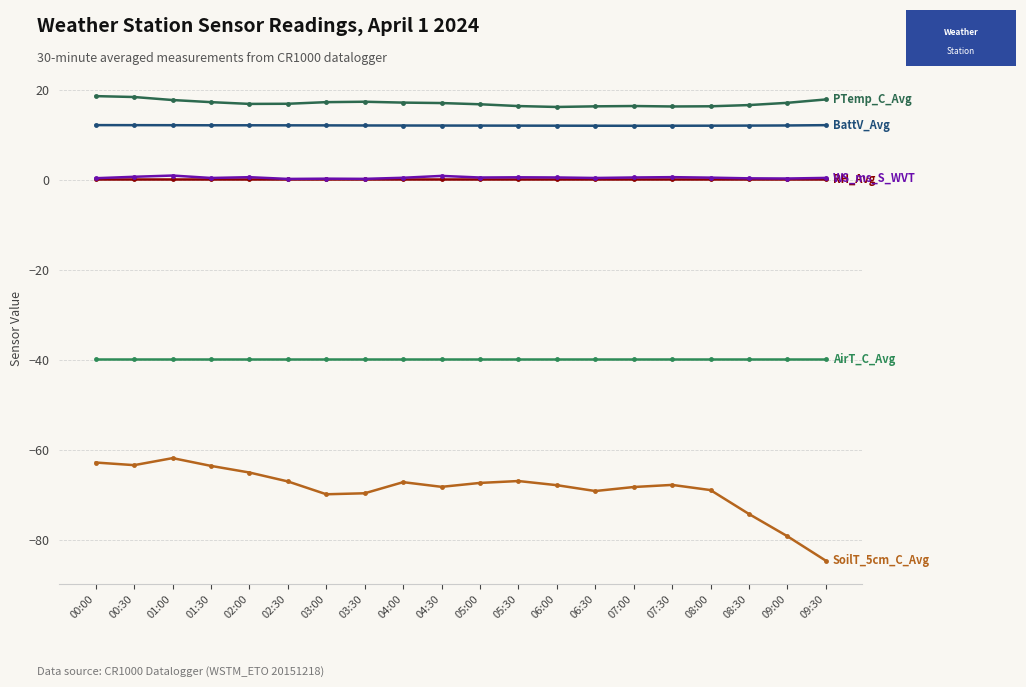

The AirT_C_Avg series shows -65.3 at 03:00. True or false?

False